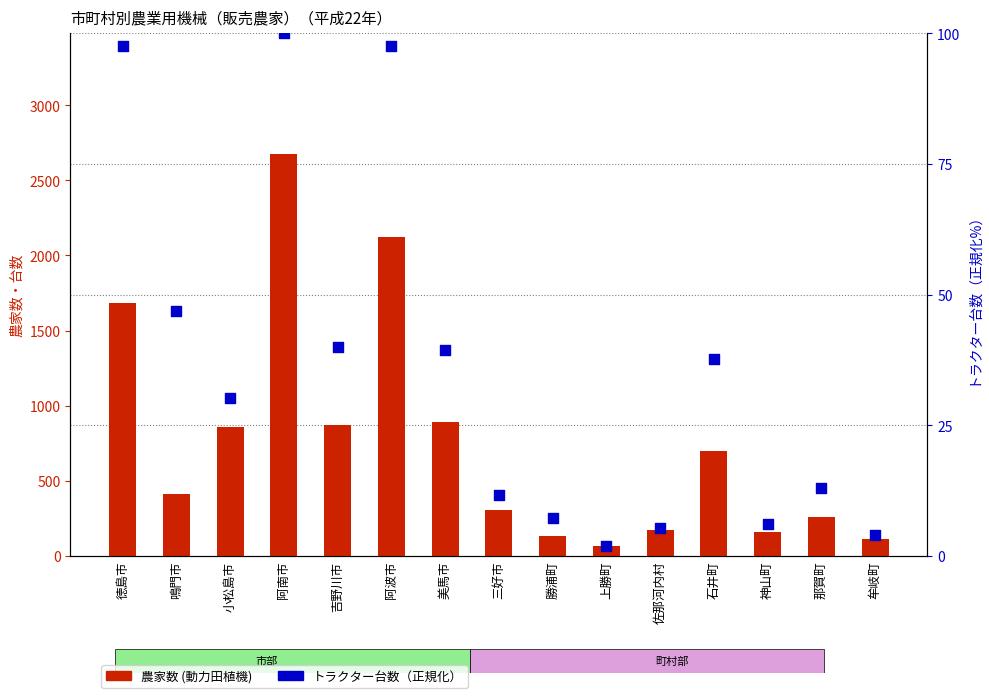

What is the total value across all series at 神山町?

165.0